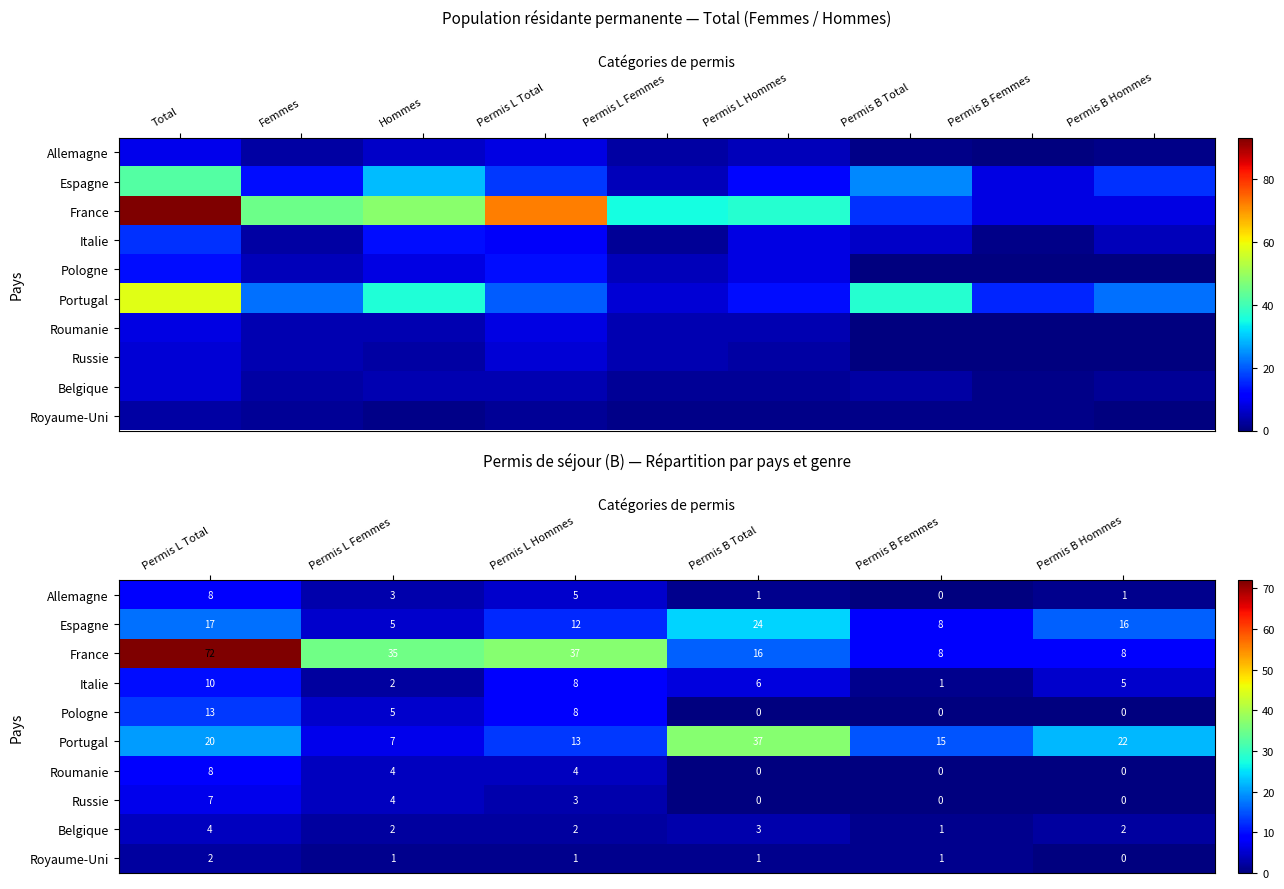

Rank the series at Permis L Total from highest to lowest value.

France, Portugal, Espagne, Pologne, Italie, Allemagne, Roumanie, Russie, Belgique, Royaume-Uni